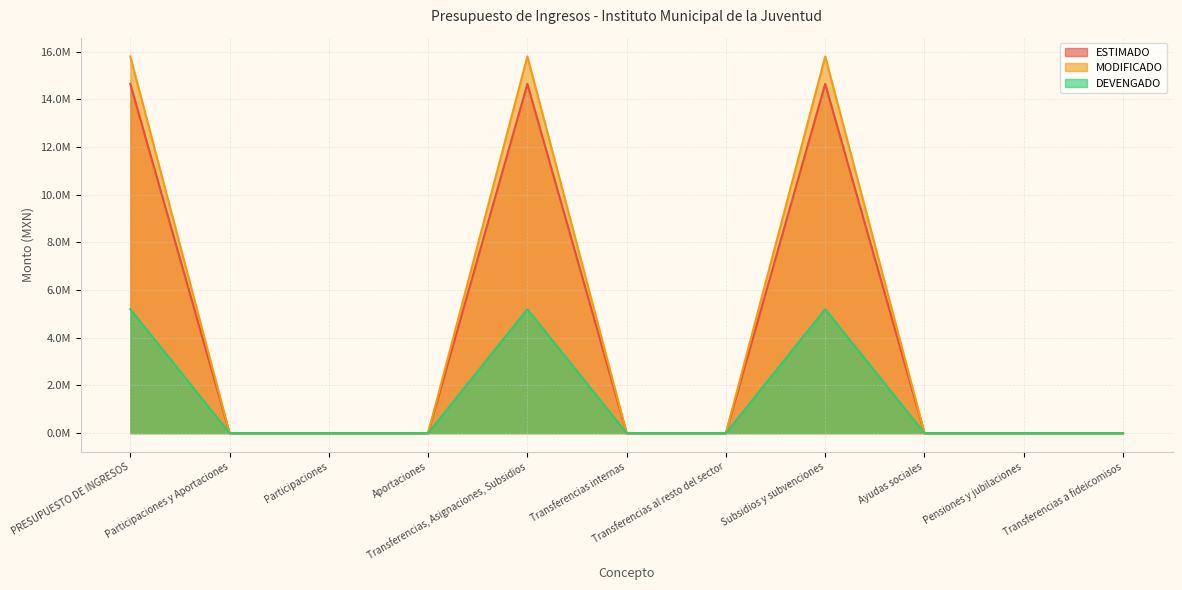

Which series has the largest total across all categories?

MODIFICADO